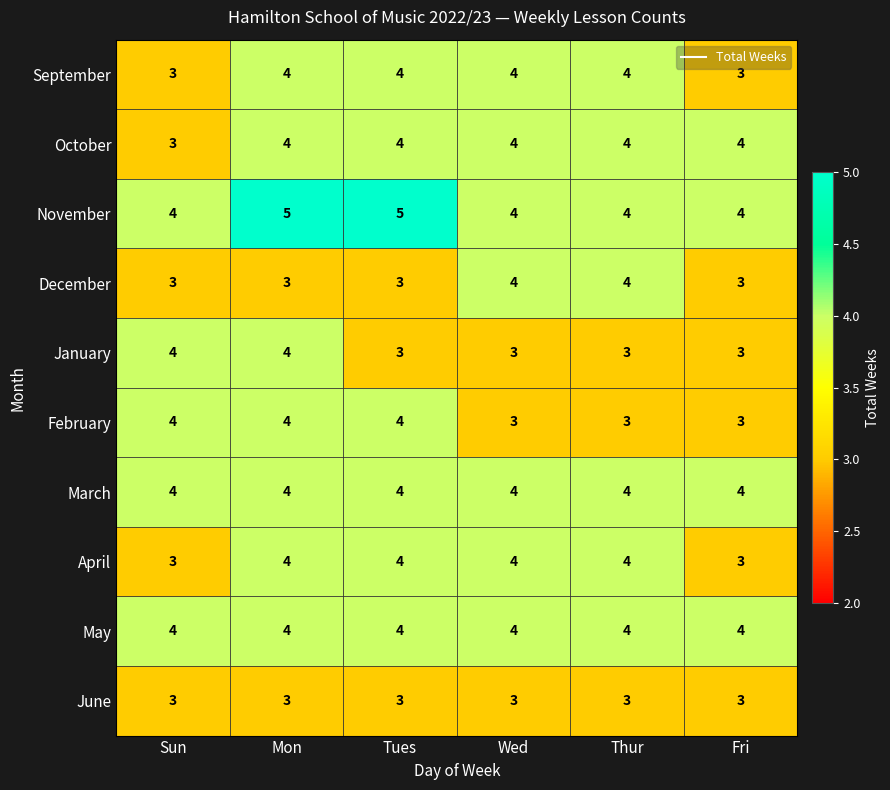

What is the sum of the September values at Tues and Fri?

7